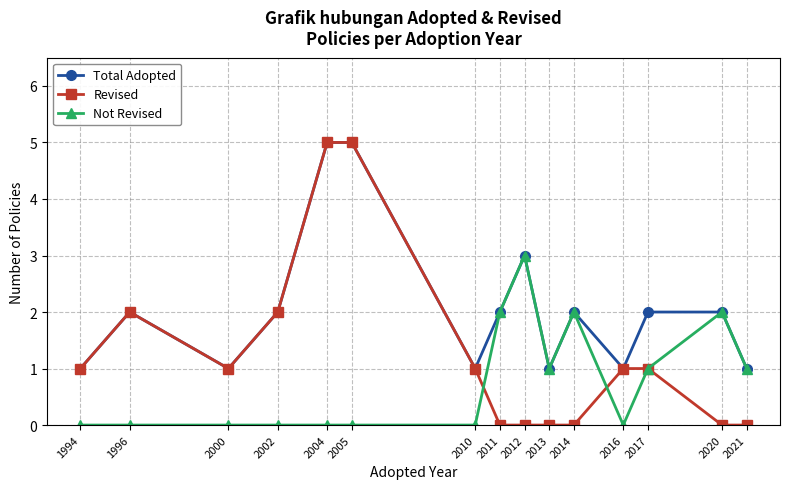

What is the value of the Total Adopted point at the 11th from the left?

2